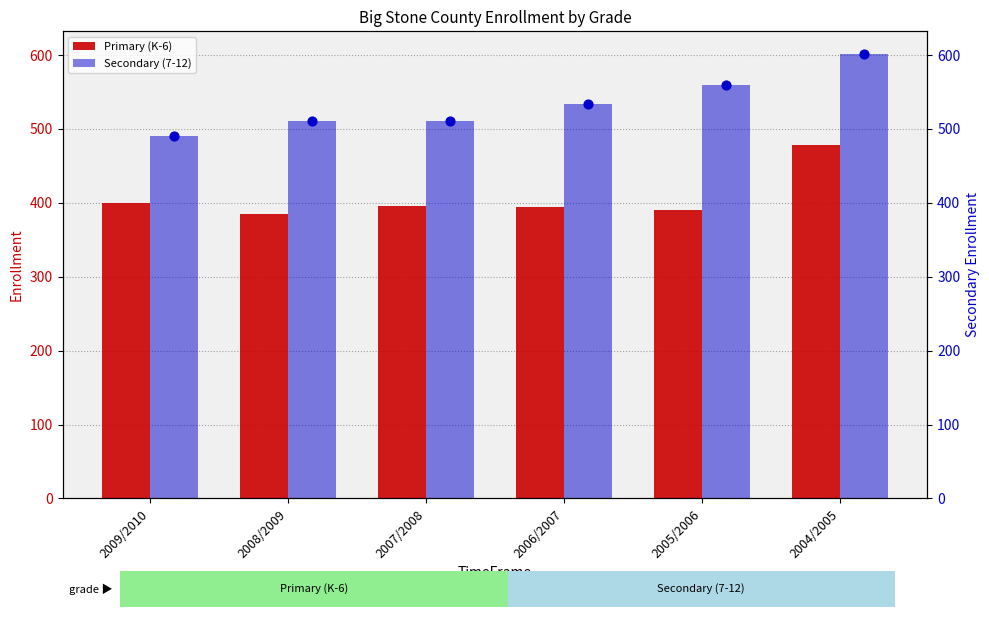

Which series contains the lowest Y value?

Primary (K-6)